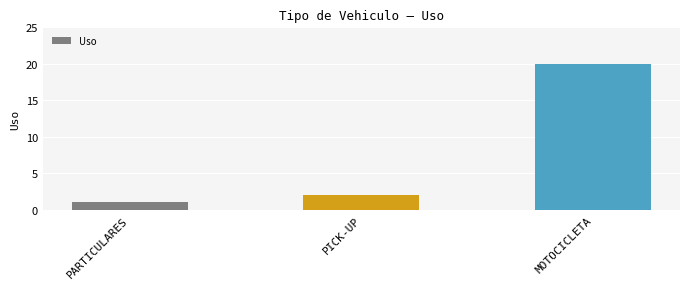

What is the difference between the maximum and minimum values?

19